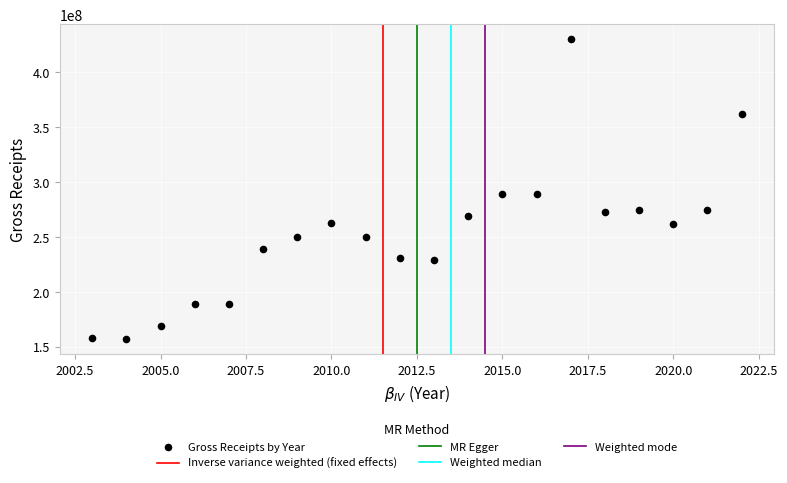

What is the range of X values (max minus min)?

19